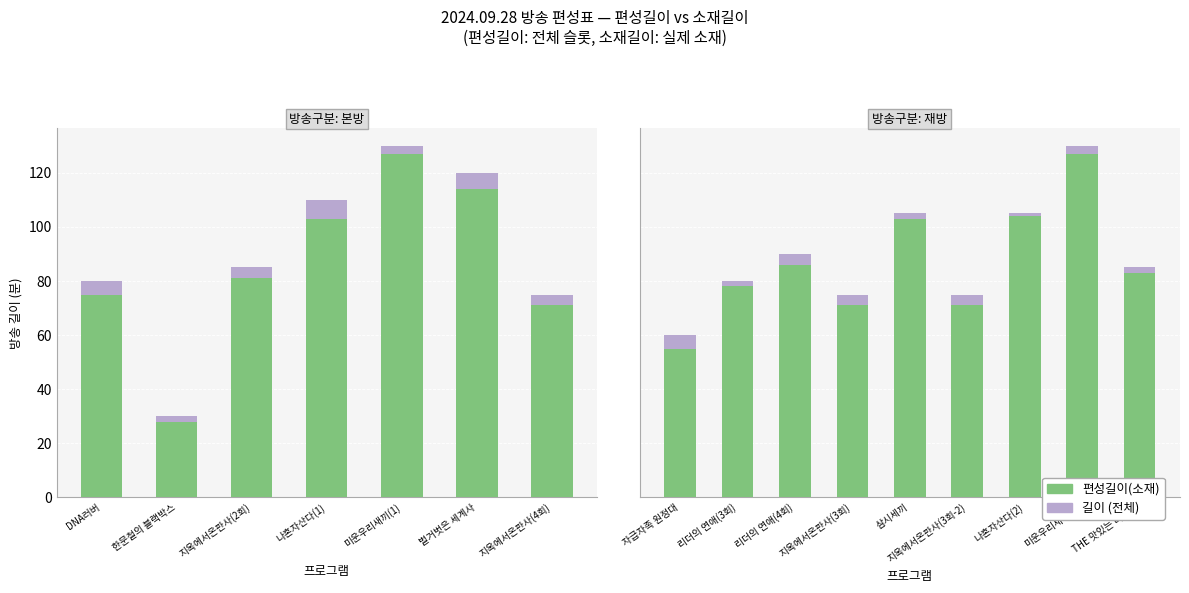

True or false: 길이 (전체) has a value of 5 at 자급자족 원정대.

True